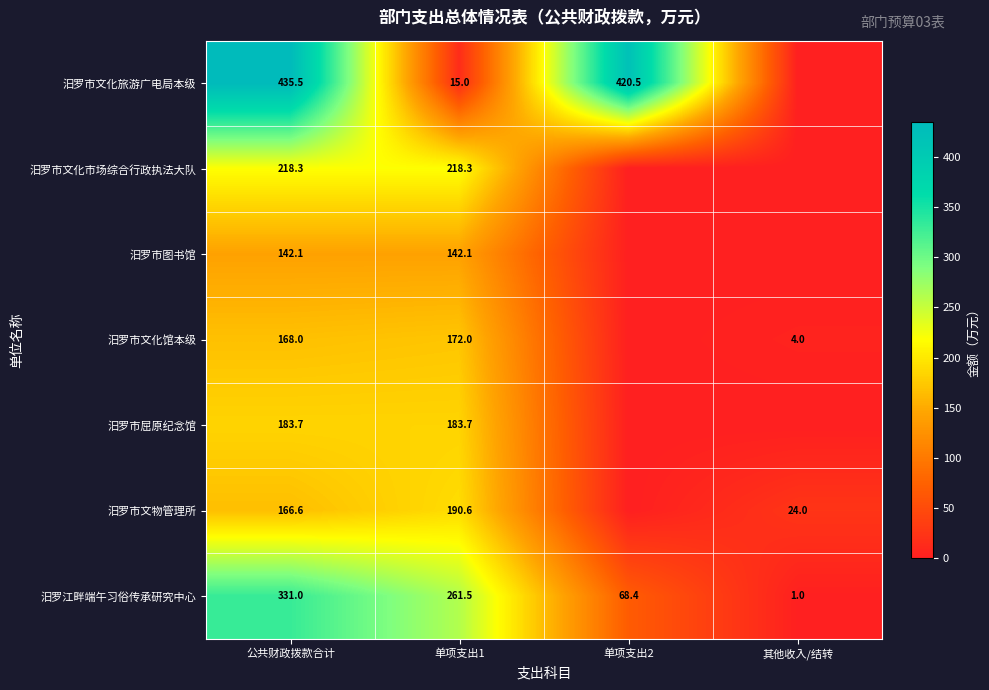

Which series has the largest range (max minus min)?

汨罗市文化旅游广电局本级